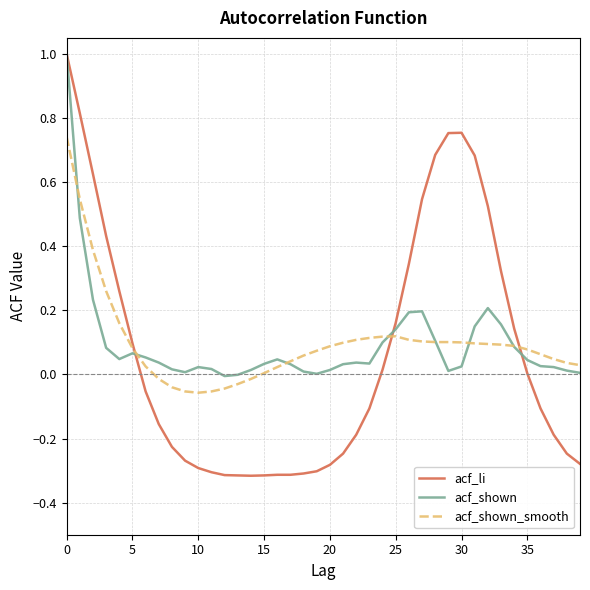

Which series has the largest range (max minus min)?

acf_li